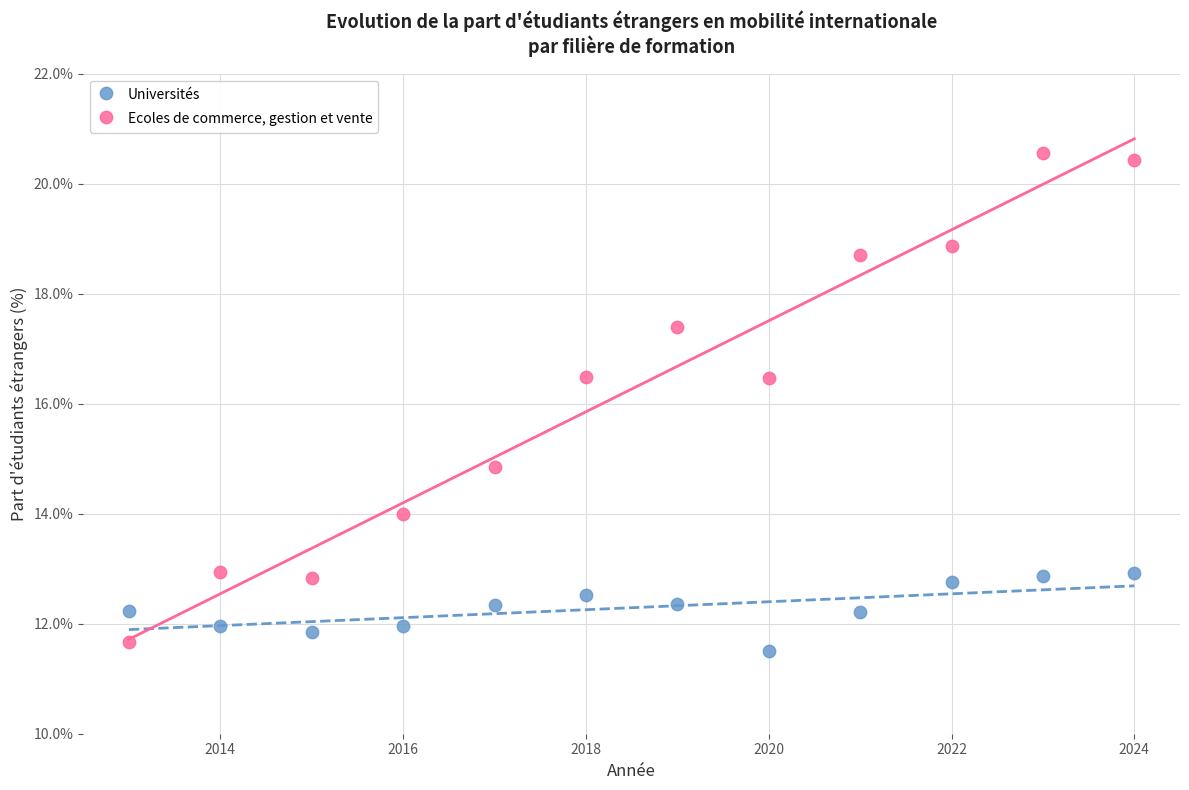

Across all data points, what is the range of Y values (max minus min)?

9.1